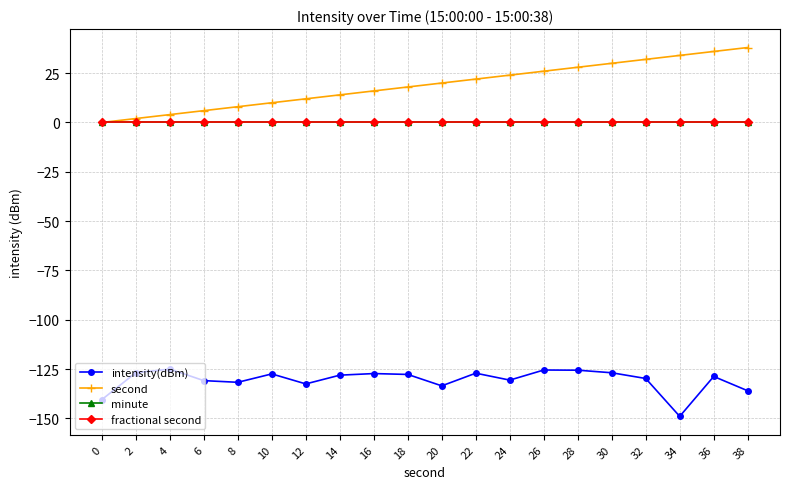

Does the chart have visible grid lines?

Yes